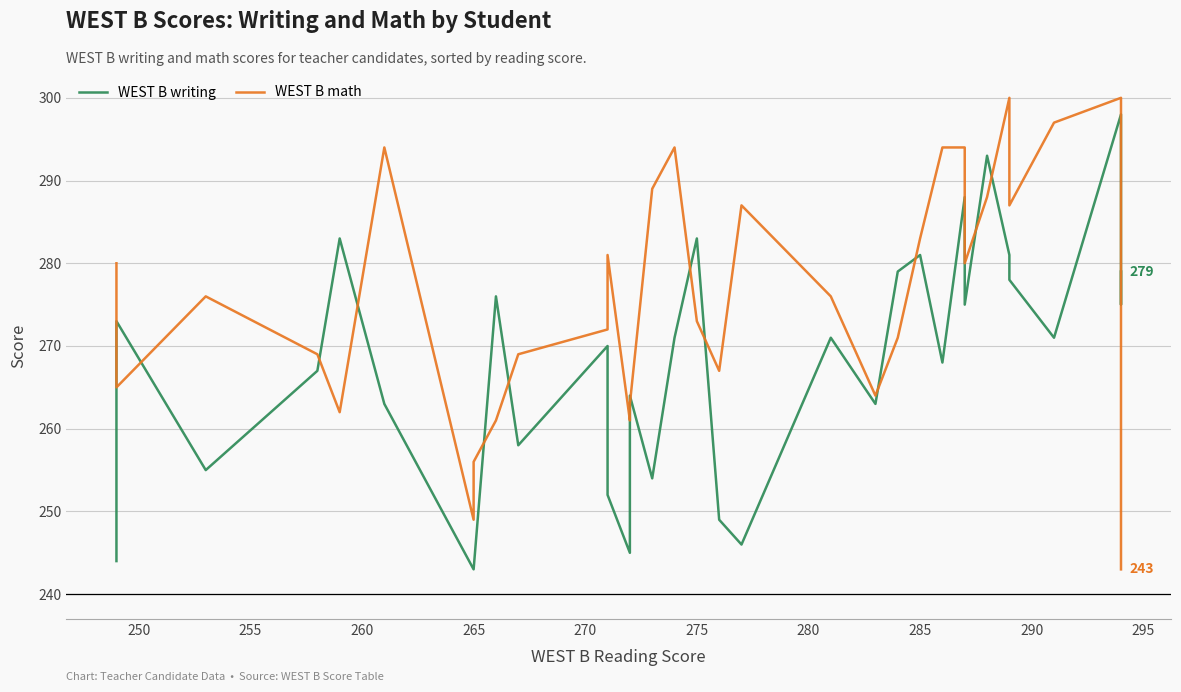

The value of WEST B math at 15 is 204. True or false?

False